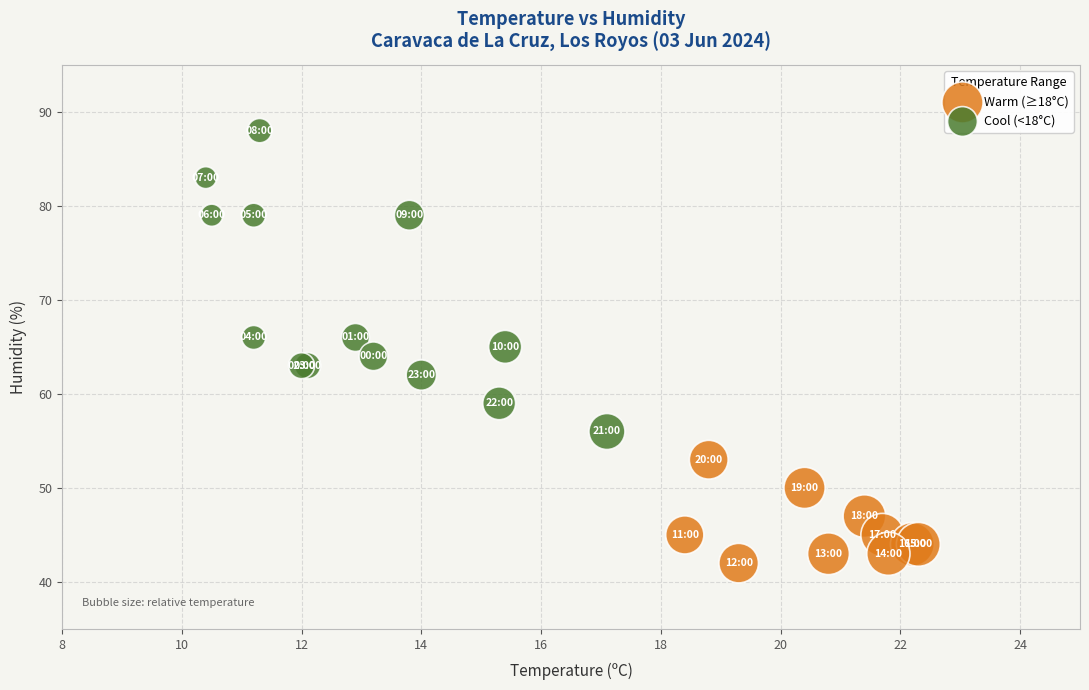

Which series contains the highest Y value?

Cool (<18°C)